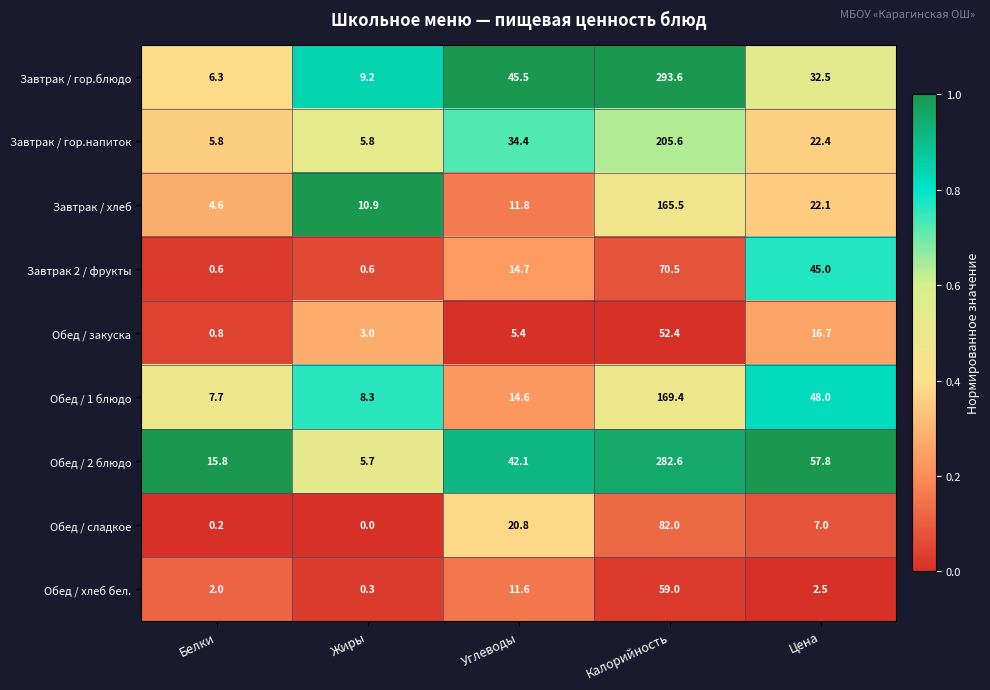

How many data points does each series have?

5